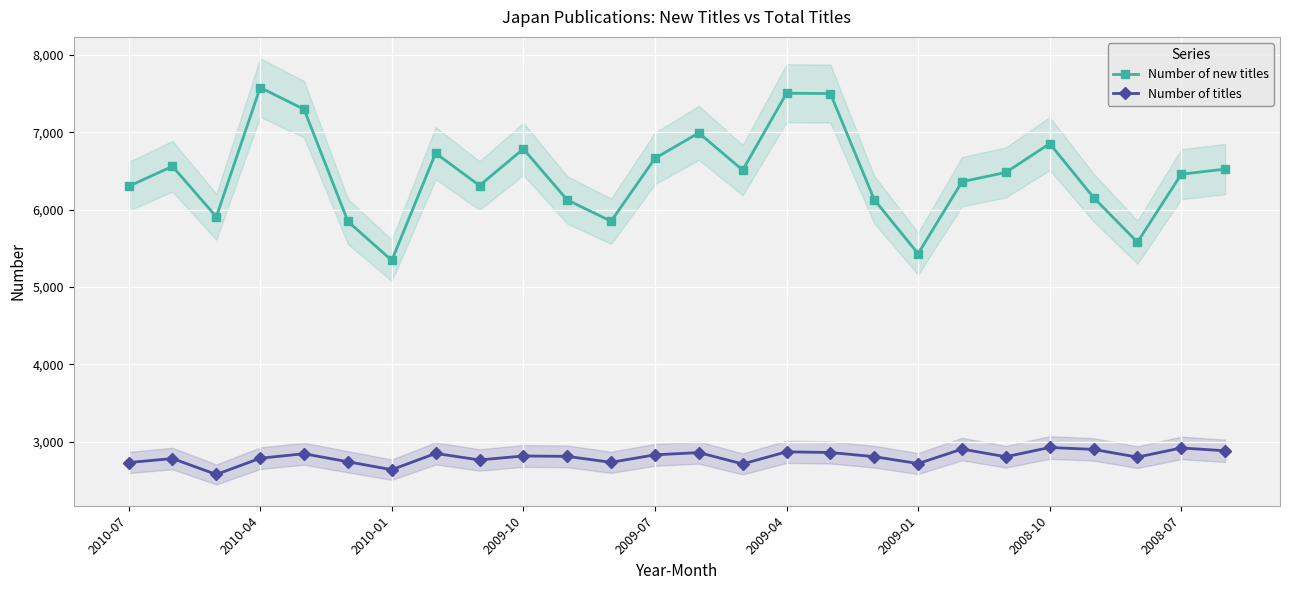

True or false: Number of titles and Number of new titles intersect in this chart.

False